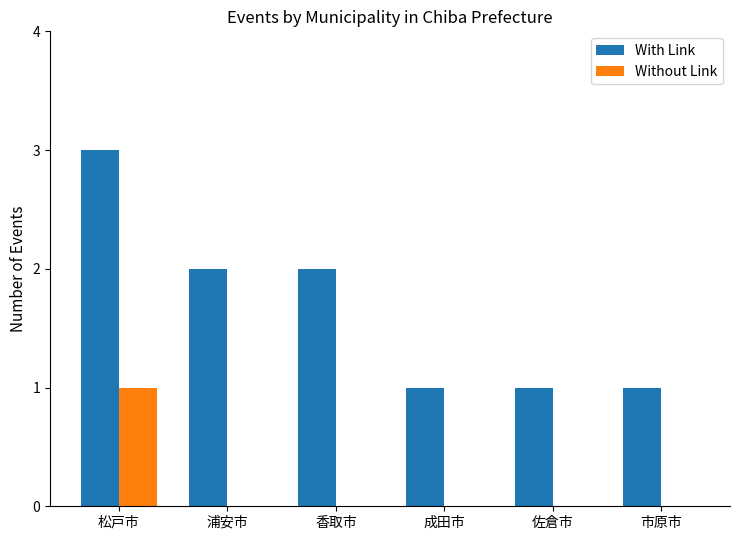

Are the bars grouped side by side (vs. stacked)?

Yes